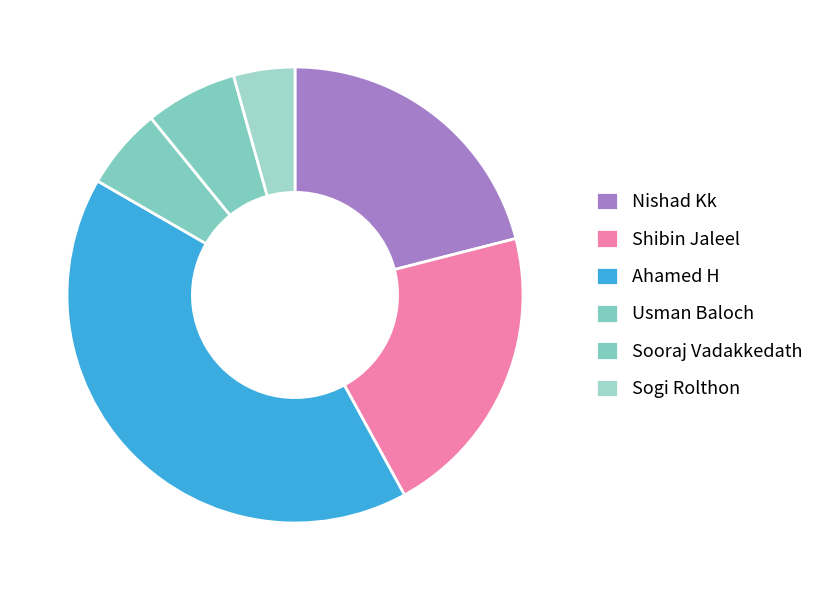

To the nearest percent, what is the difference between the Sogi Rolthon and Ahamed H slice percentages?

37%